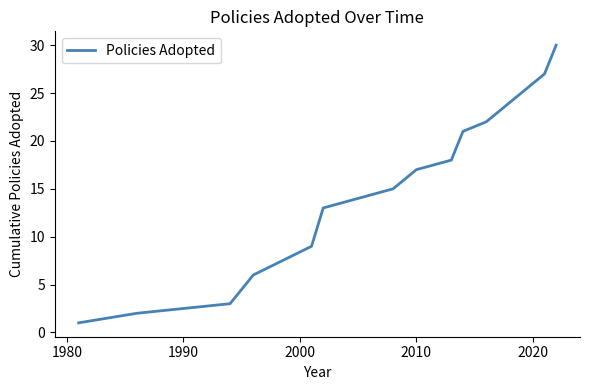

What is the smallest value displayed?

1